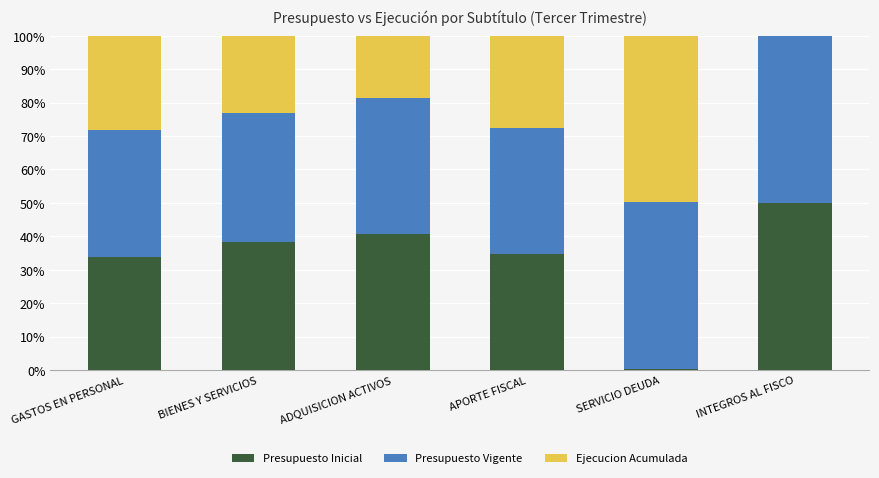

Is it true that Presupuesto Inicial equals 18.4 at ADQUISICION ACTIVOS?

False